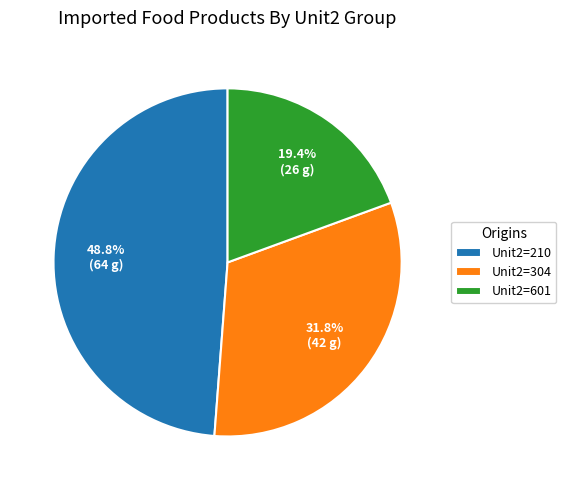

Rank the categories by value from lowest to highest.

Unit2=601, Unit2=304, Unit2=210